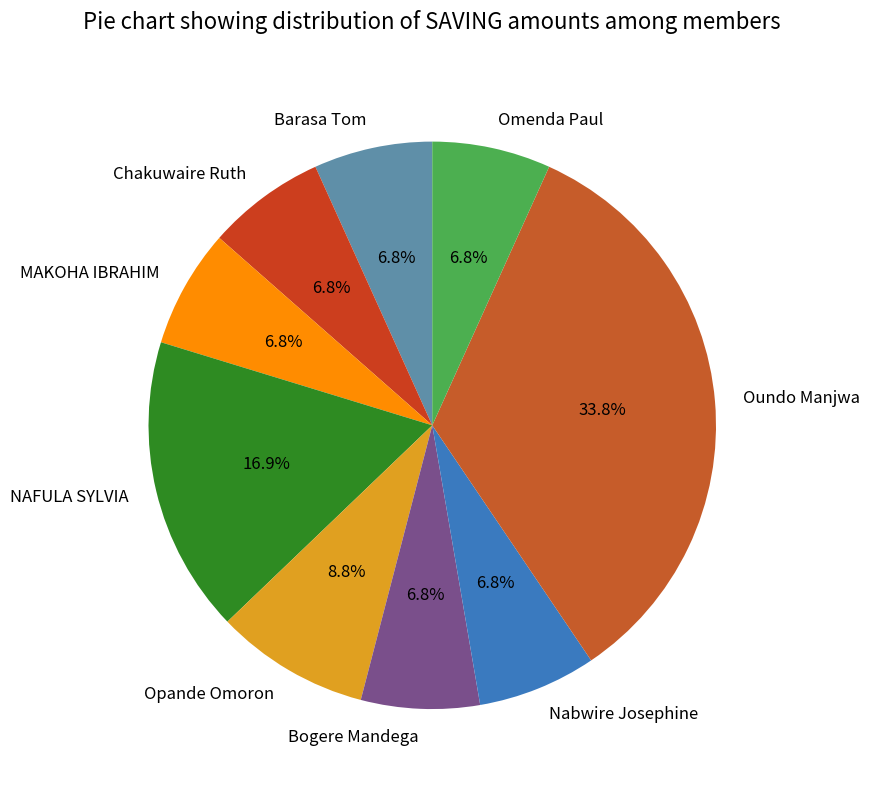

Which has a higher value, MAKOHA IBRAHIM or Oundo Manjwa?

Oundo Manjwa